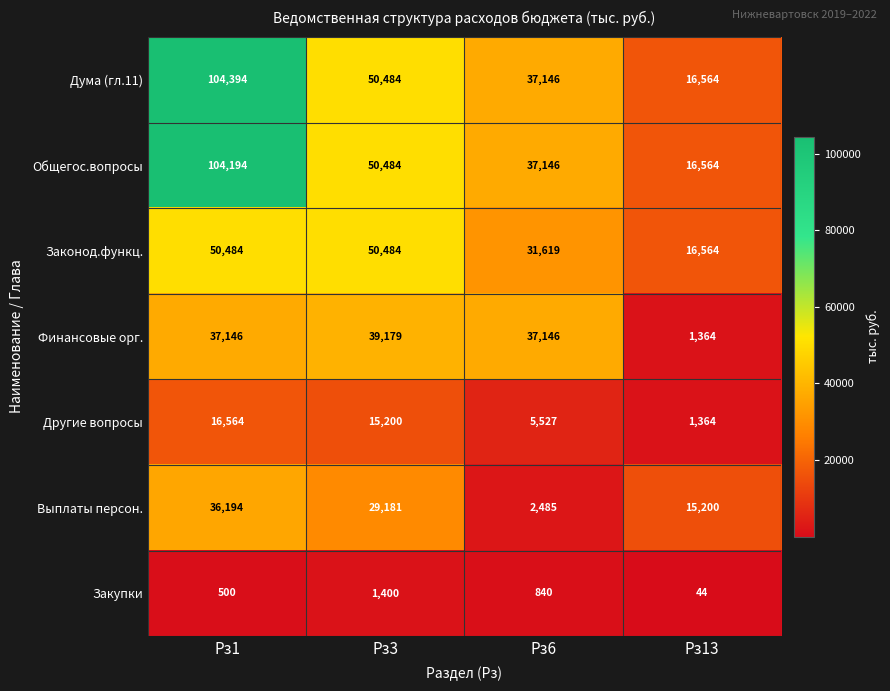

At which category is the sum across all series the highest?

Рз1